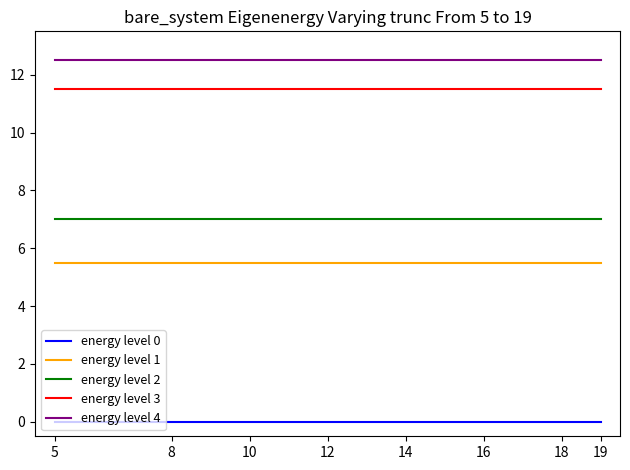

What is the maximum value for energy level 1?

5.5